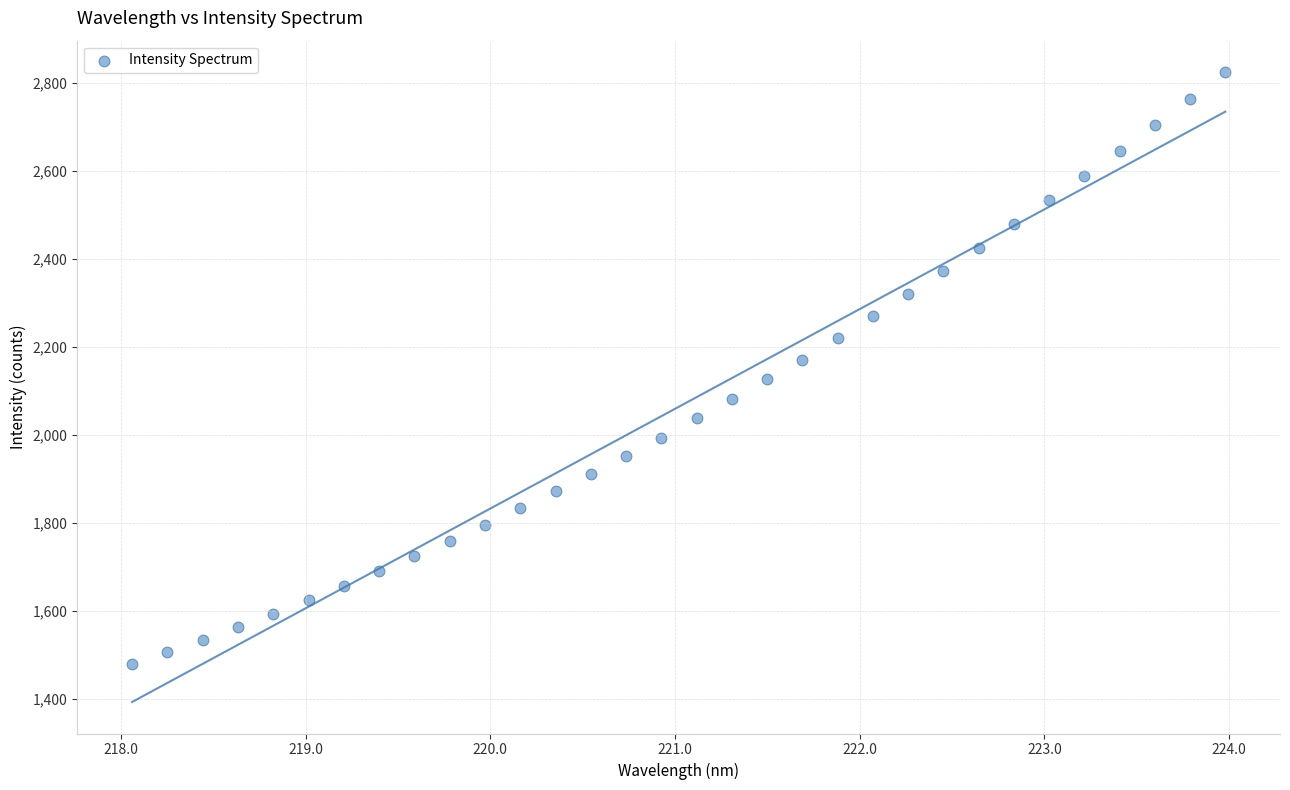

What is the range of X values (max minus min)?

5.9